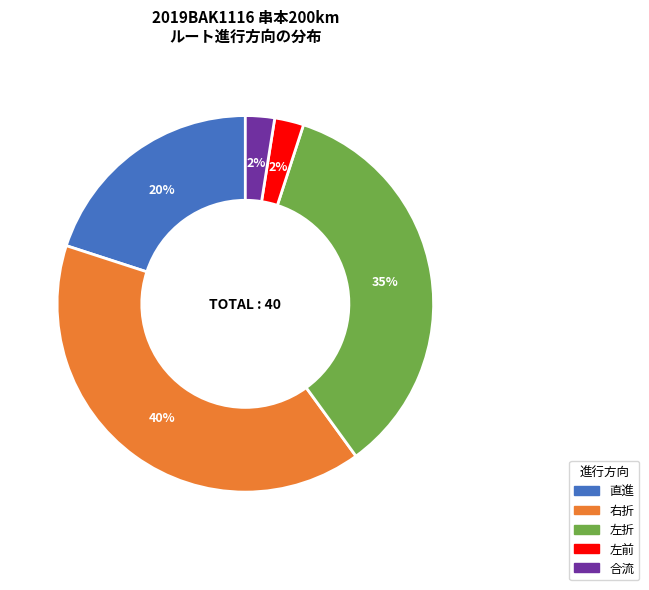

Combined, do 合流 and 左前 account for over 50%?

No